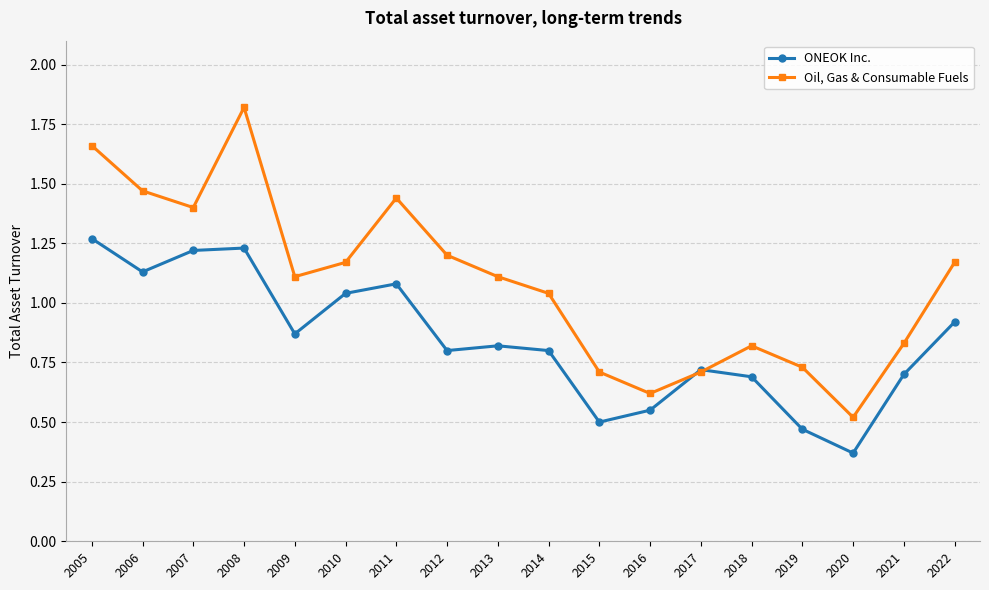

Which series ends up on top after the final intersection of Oil, Gas & Consumable Fuels and ONEOK Inc.?

Oil, Gas & Consumable Fuels